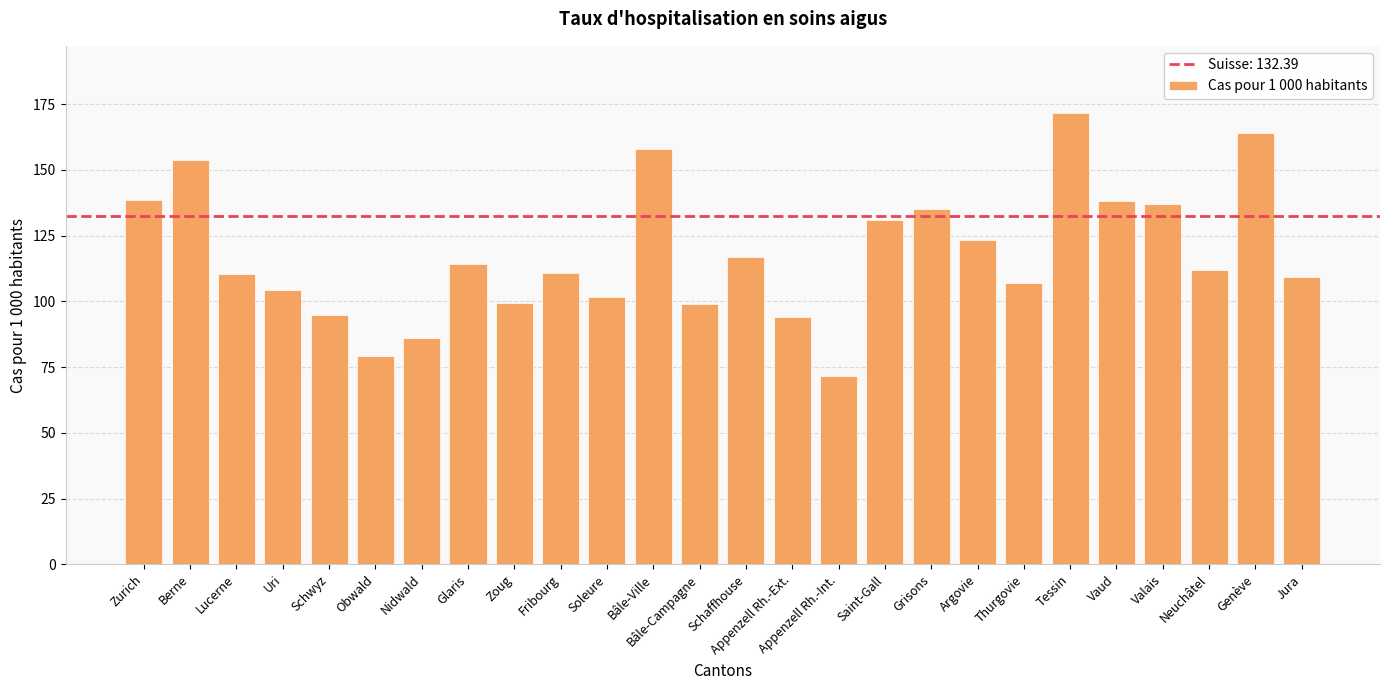

Where does the data first go above 111?

Zurich